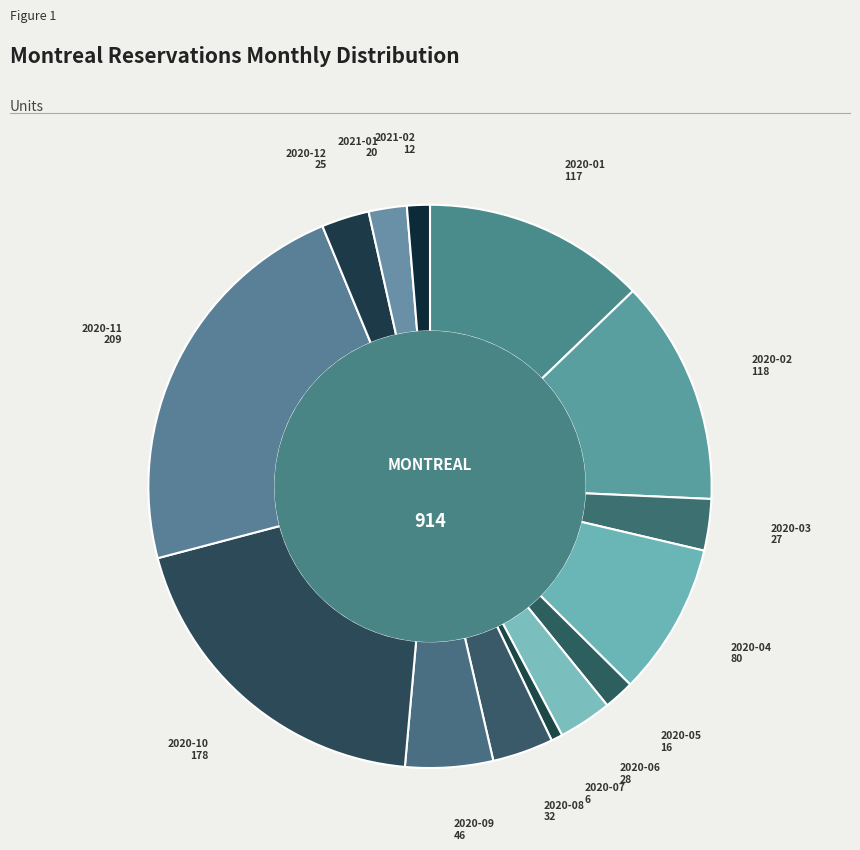

Is it true that 2020-12 is 3% of the pie?

True